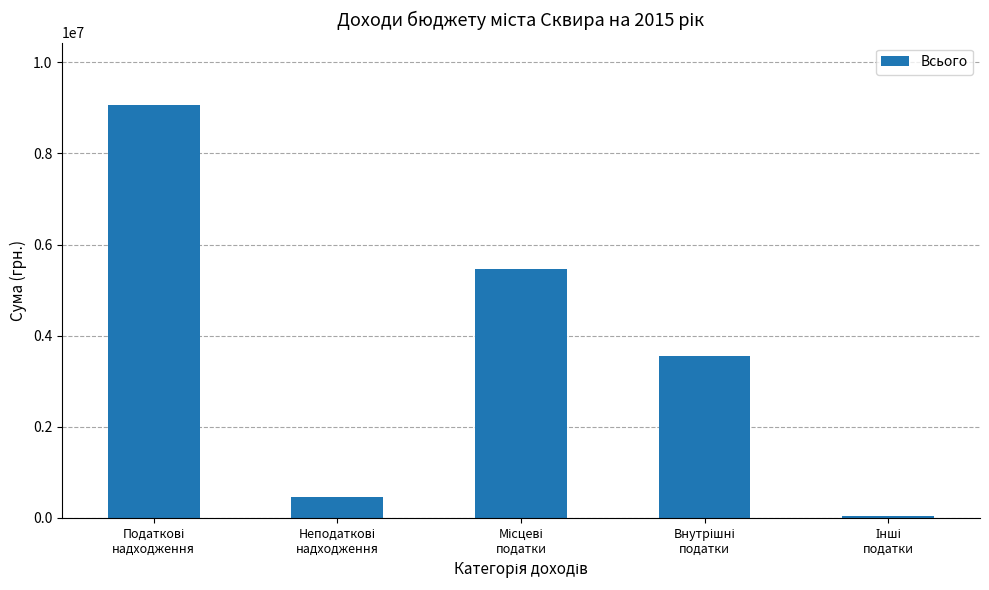

What is the difference between the second highest and minimum values?

5418400.0